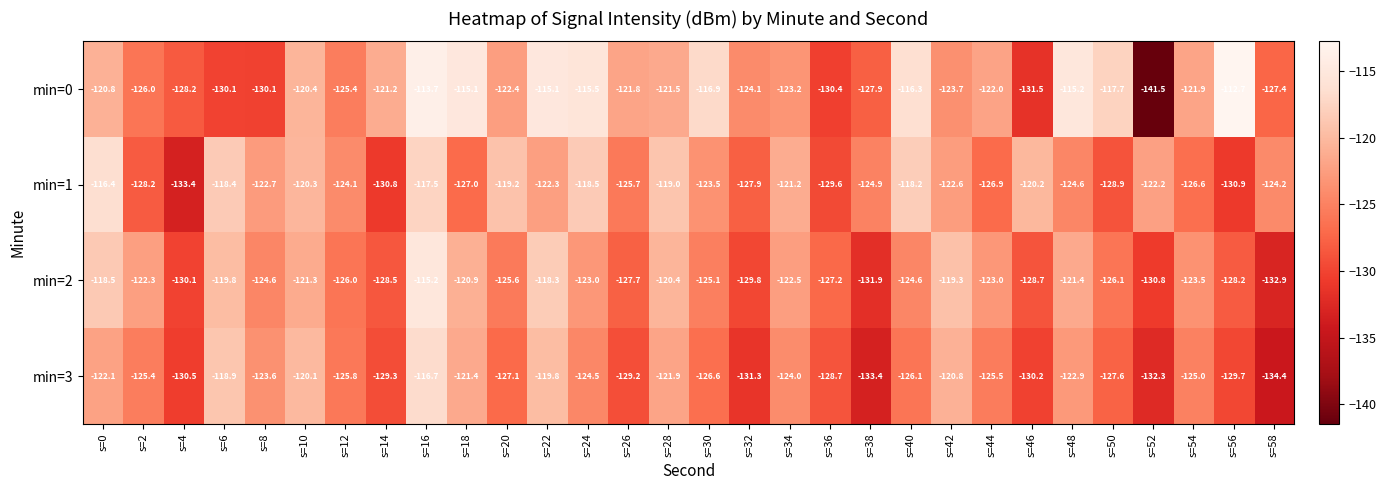

Rank the categories by min=3 value from lowest to highest.

s=58, s=38, s=52, s=32, s=4, s=46, s=56, s=14, s=26, s=36, s=50, s=20, s=30, s=40, s=12, s=44, s=2, s=54, s=24, s=34, s=8, s=48, s=0, s=28, s=18, s=42, s=10, s=22, s=6, s=16